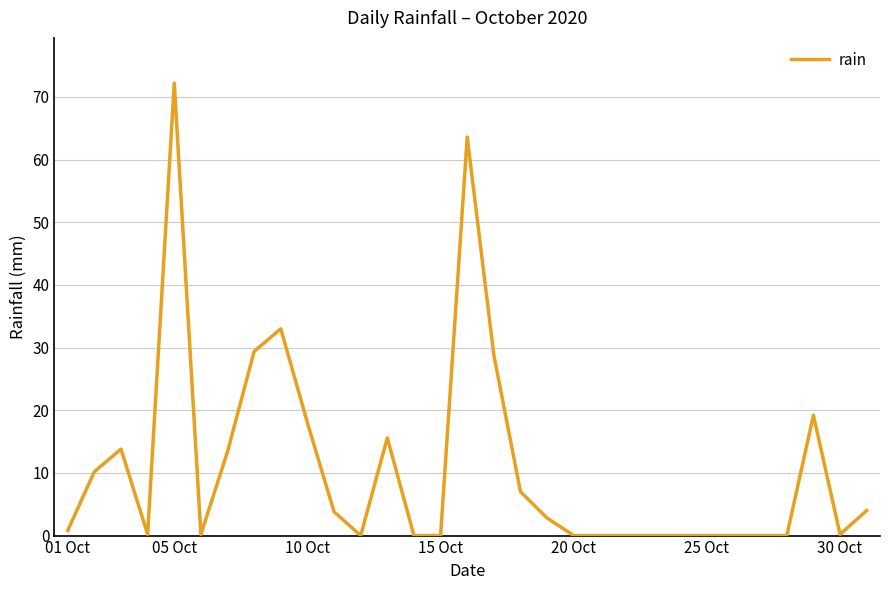

What is the maximum value shown in the chart?

72.2